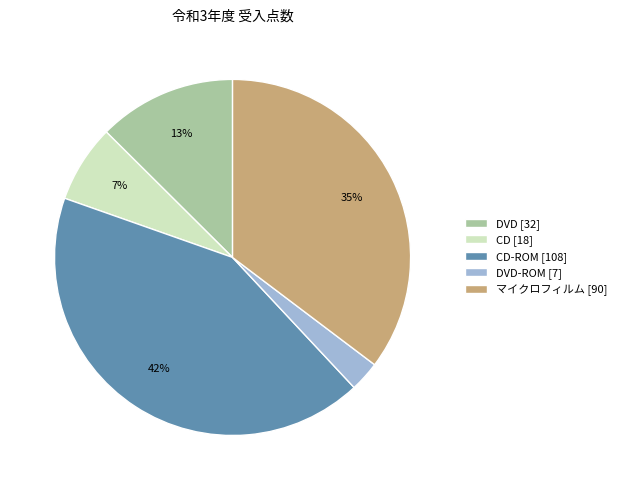

Combined, do DVD-ROM [7] and マイクロフィルム [90] account for over 50%?

No